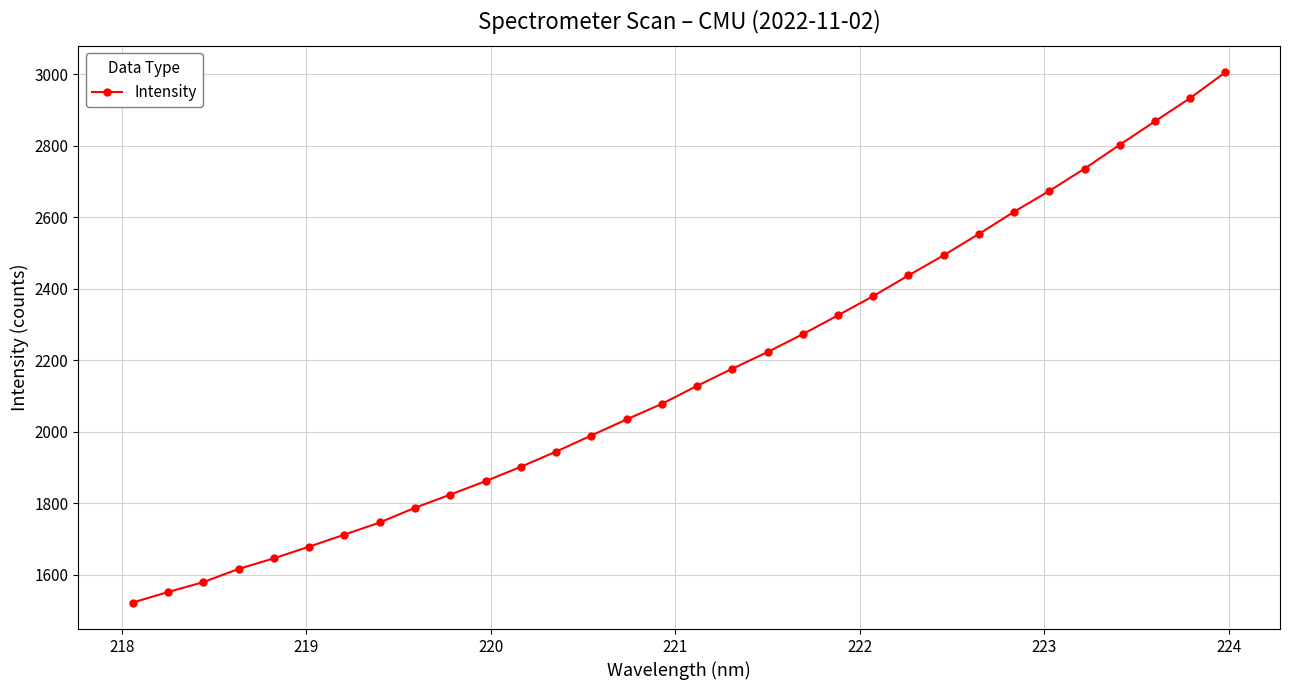

How many values are below 2128?

16